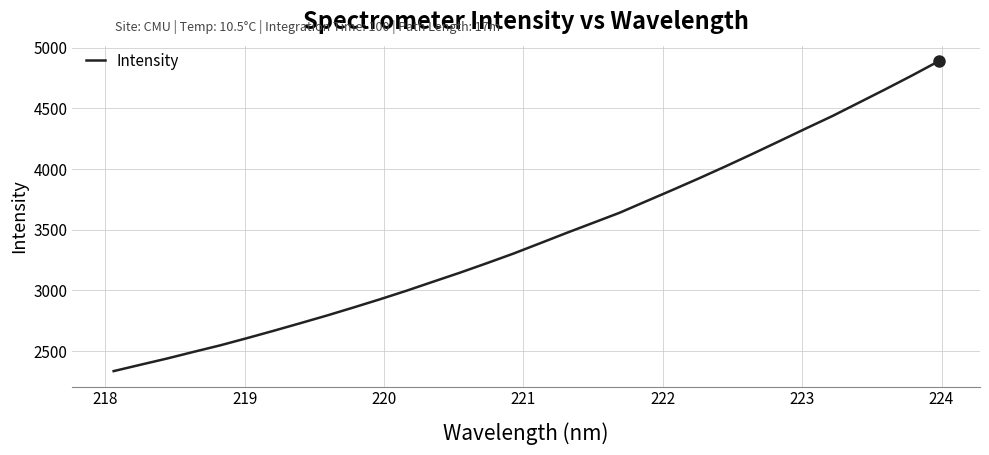

What is the greatest value displayed?

4889.7